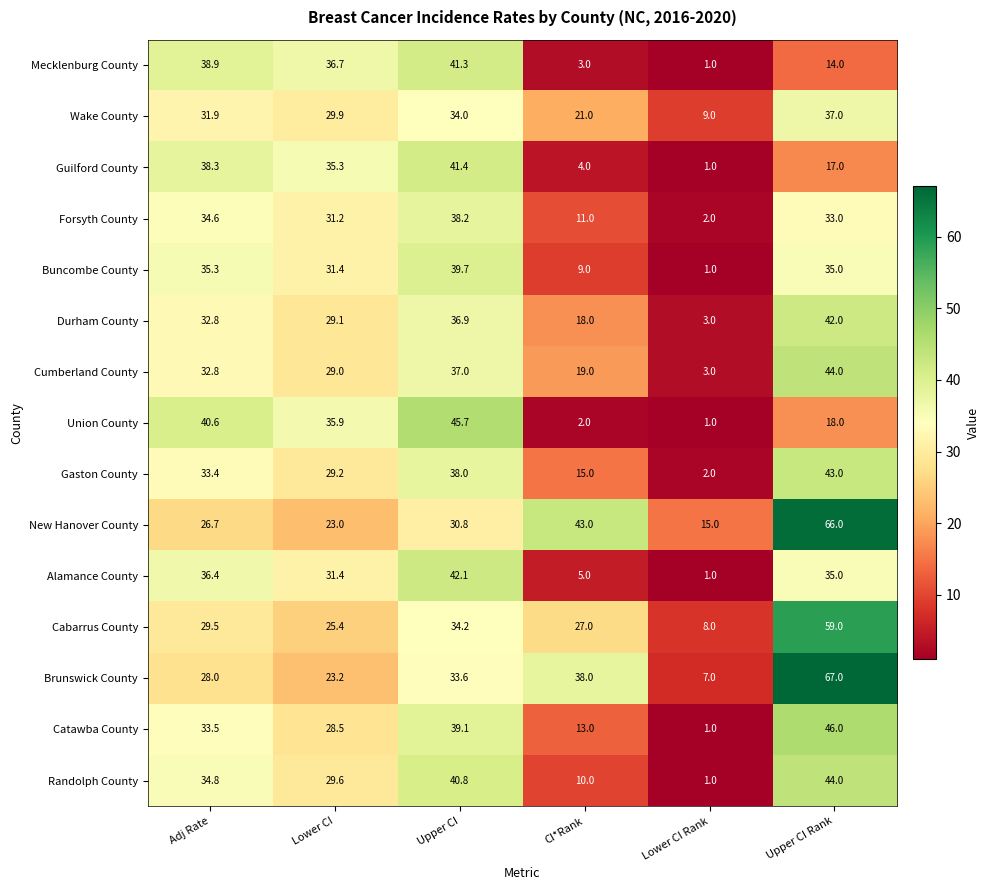

Is it true that Cumberland County equals 3.0 at Lower CI Rank?

True